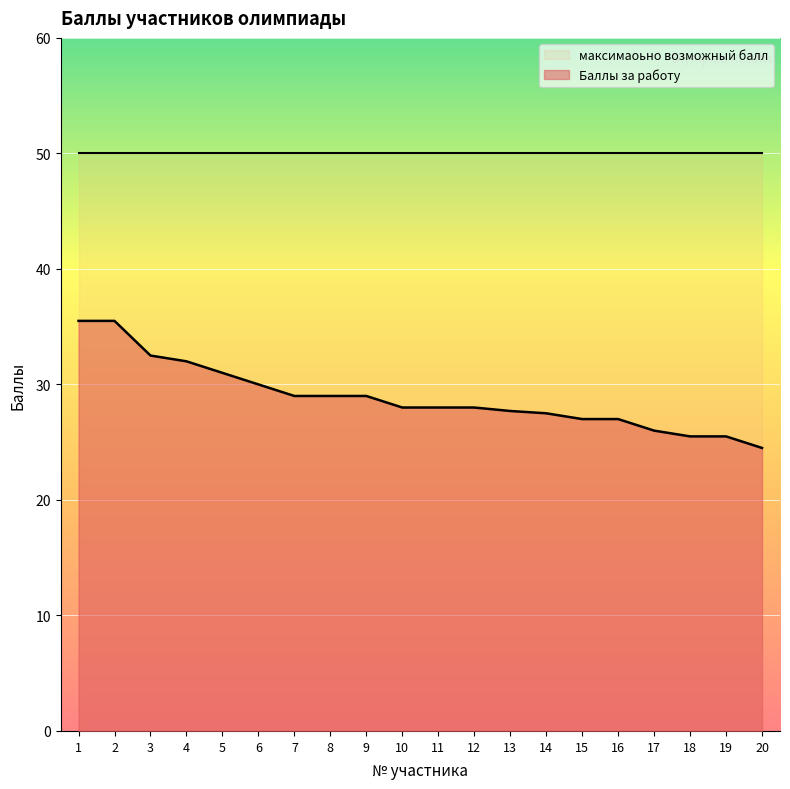

What is the sum of the values at 12 and 13?

55.7